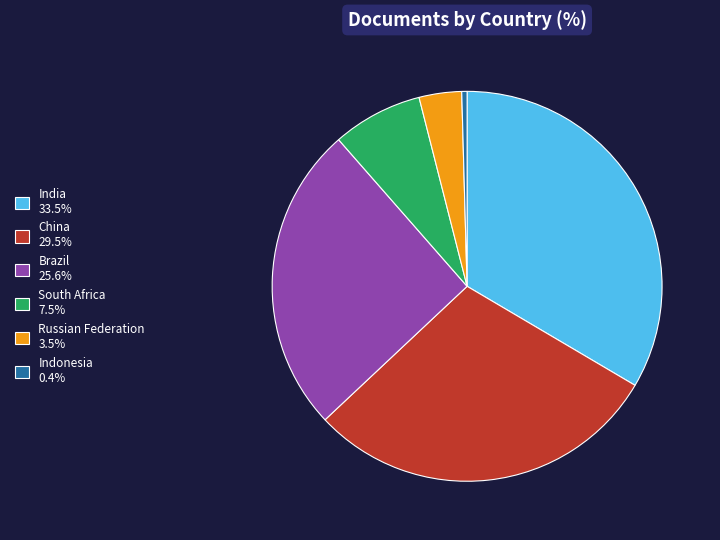

Does Brazil account for over 50% of the chart?

No